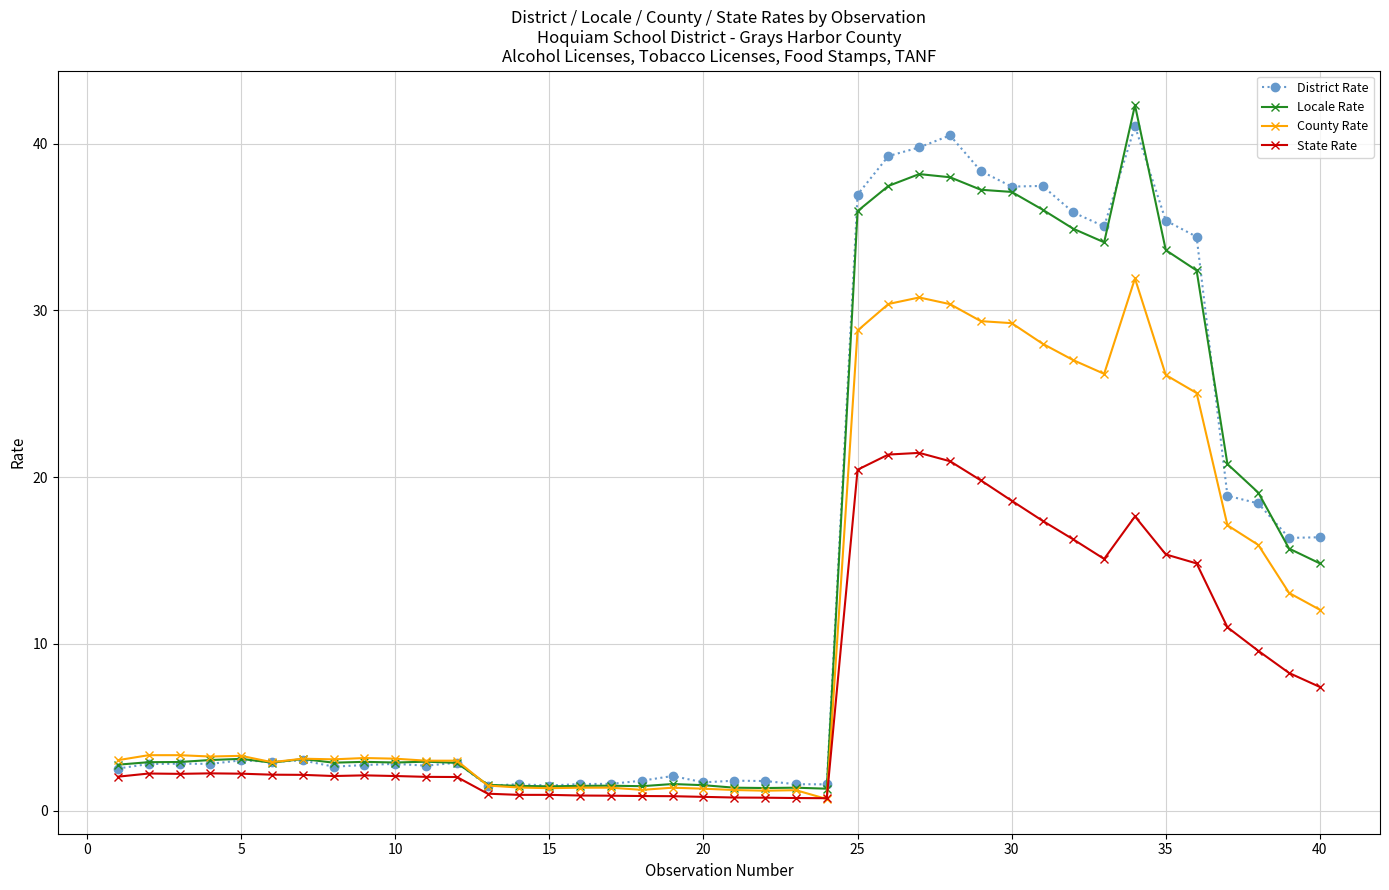

How many lines are shown in the chart?

4